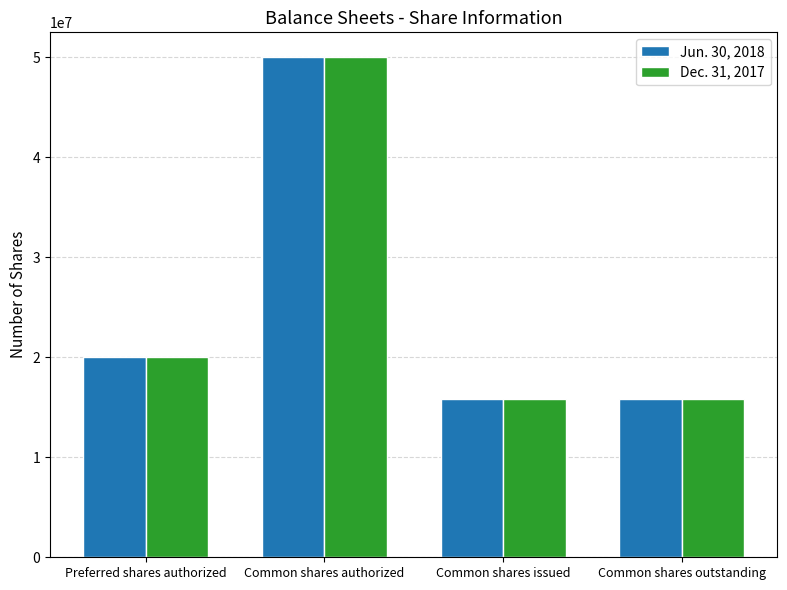

What is the lowest value of the Dec. 31, 2017 series?

15812191